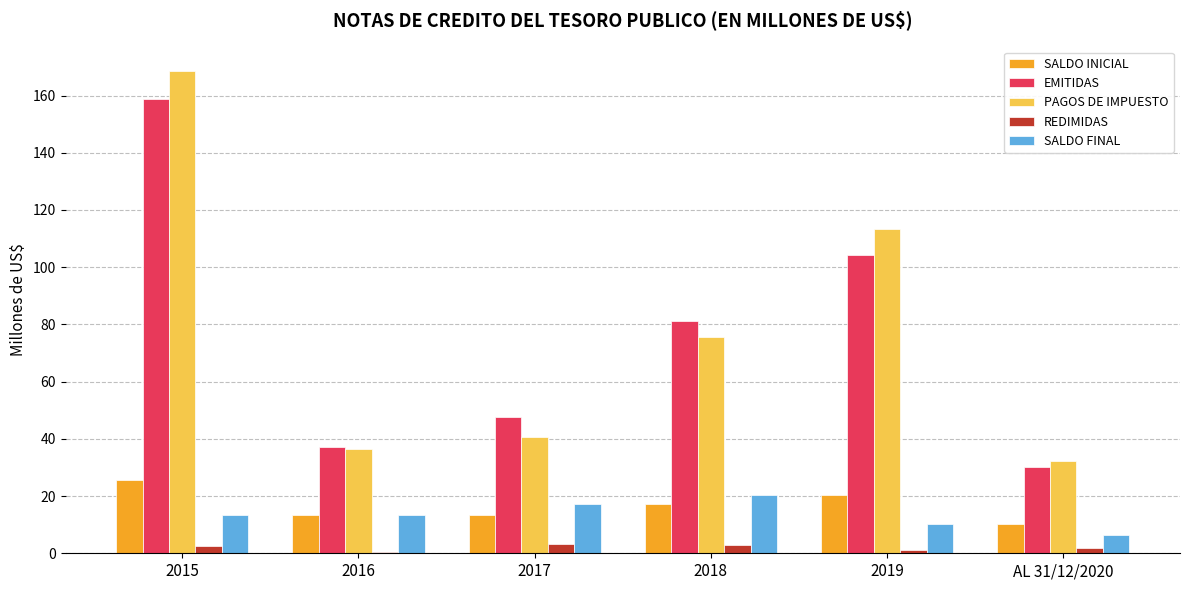

Is the value of PAGOS DE IMPUESTO at 2019 greater than the value of SALDO INICIAL at AL 31/12/2020?

Yes